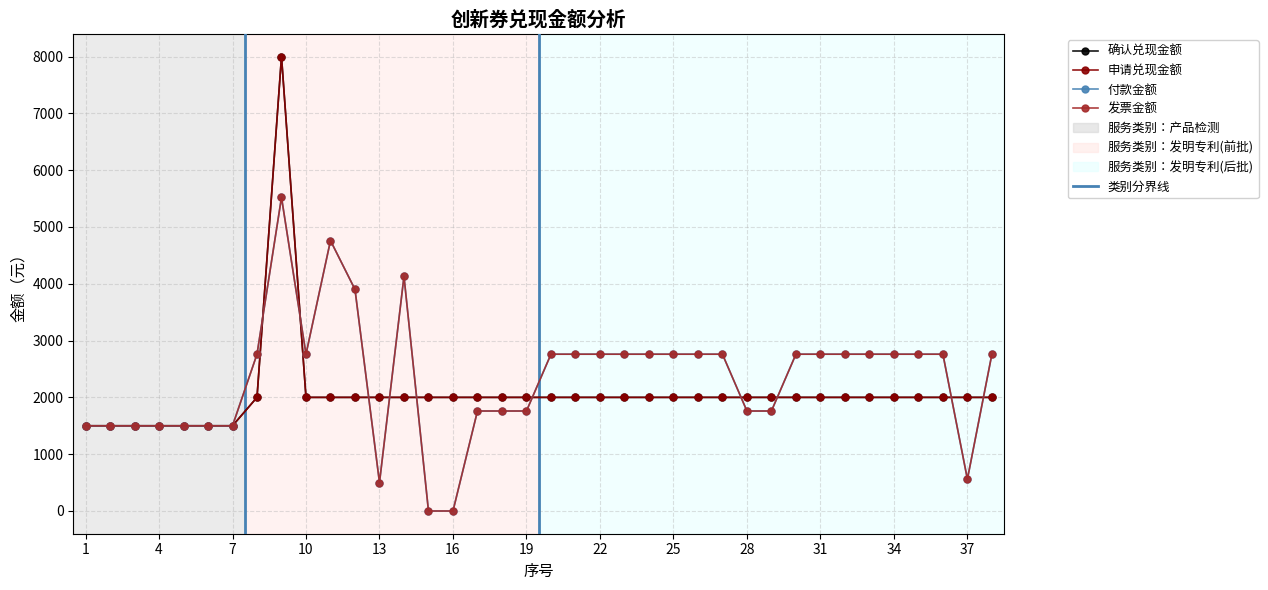

Does the chart have visible grid lines?

Yes